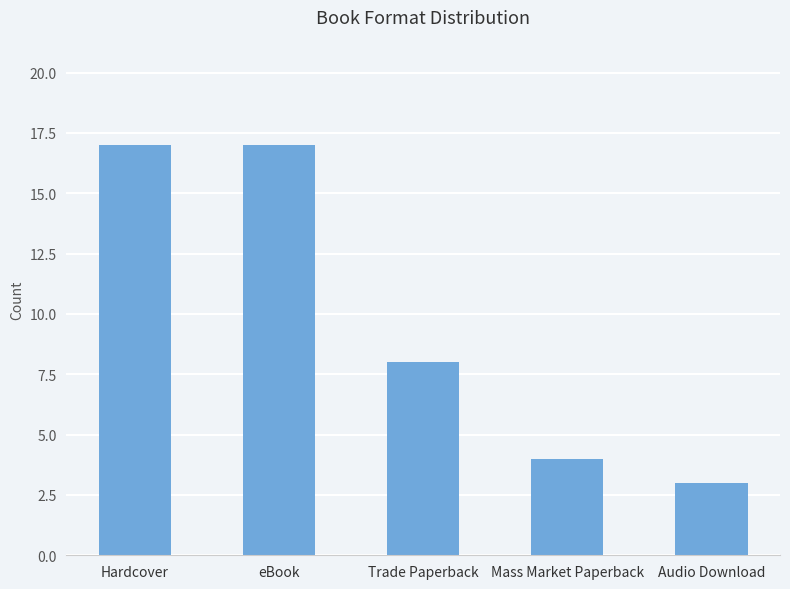

How many data points does each series have?

5